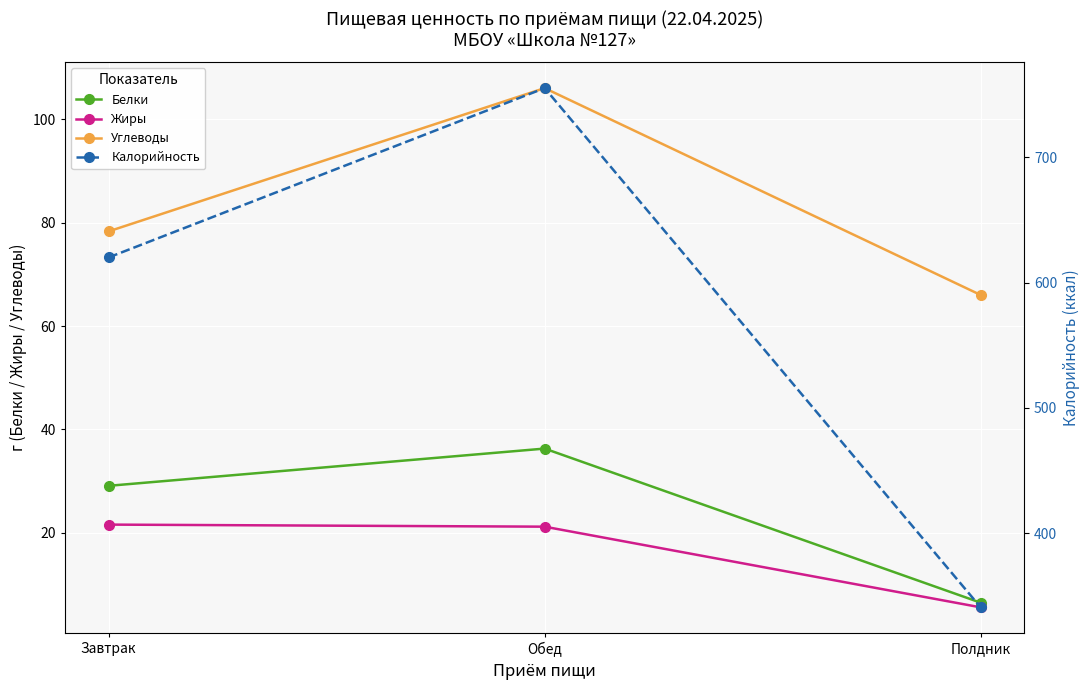

Which series has the widest spread of values?

Калорийность